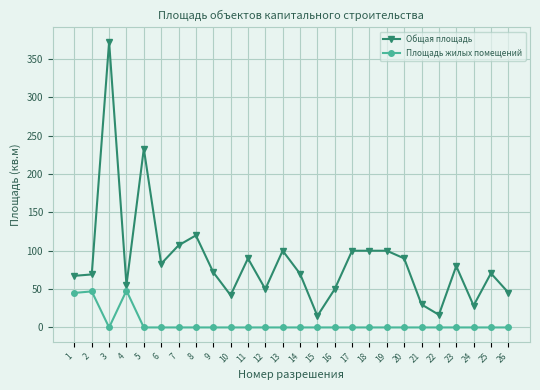

Is the value of Площадь жилых помещений at 2 greater than the value of Общая площадь at 14?

No